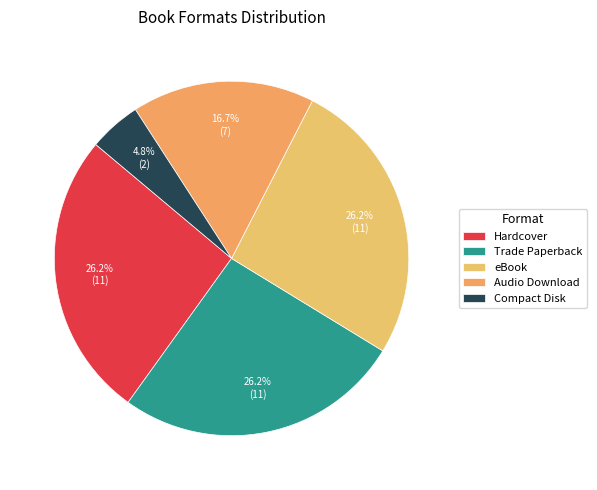

Count the number of slices in the pie.

5